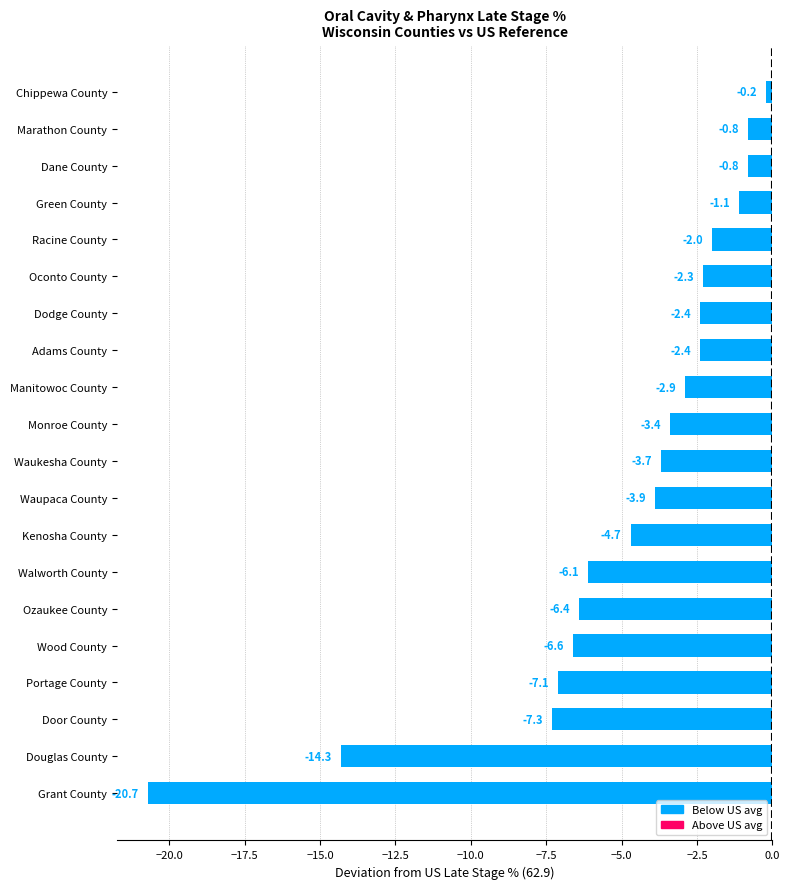

What is the difference between the values at Manitowoc County and Ozaukee County?

3.5